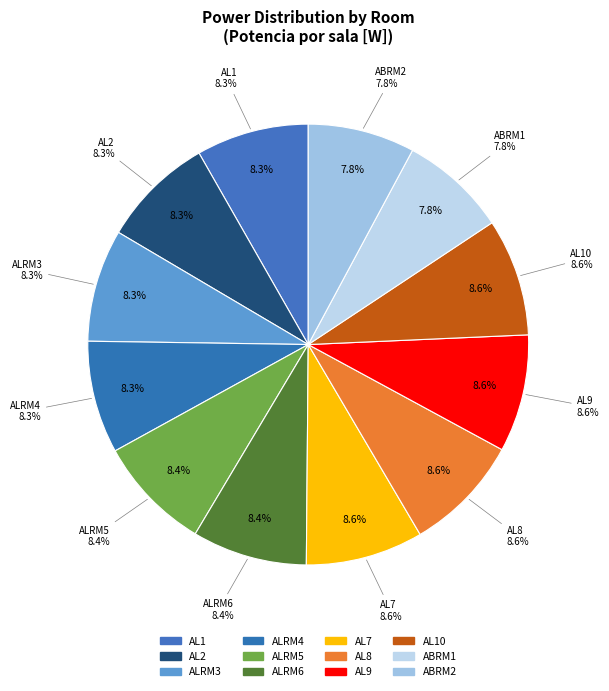

Count the number of slices in the pie.

12